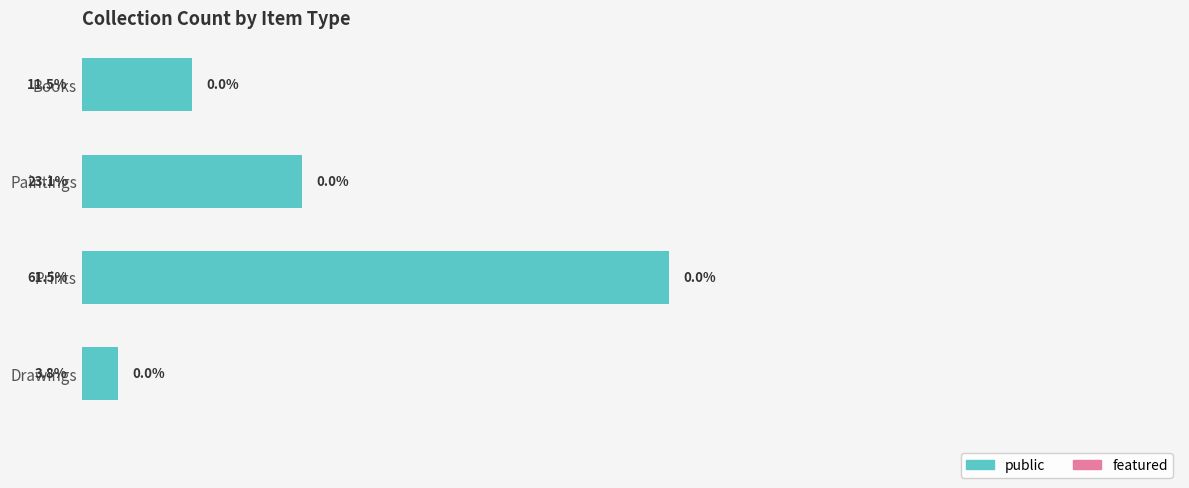

Between Prints and Paintings, which is larger?

Prints